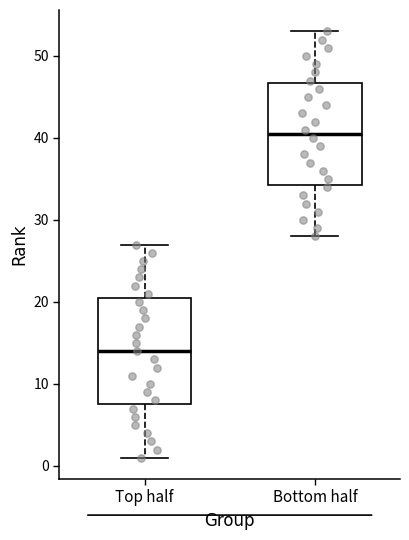

Reading left to right, read every box against the y-axis: the position of its median line, the range the box covers, and the ends of its whiskers. The values are not printed on the chart, so give them approximately, as read against the axis.

Top half: median 14, box 8 to 21, whiskers 1 to 27
Bottom half: median 41, box 34 to 47, whiskers 28 to 53